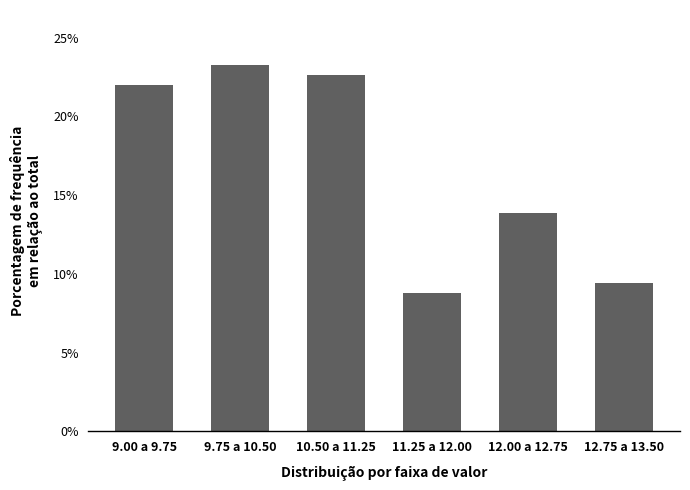

Reading left to right, what are all the values shown in this chart?

9.00 a 9.75=22.0	9.75 a 10.50=23.3	10.50 a 11.25=22.6	11.25 a 12.00=8.8	12.00 a 12.75=13.8	12.75 a 13.50=9.4